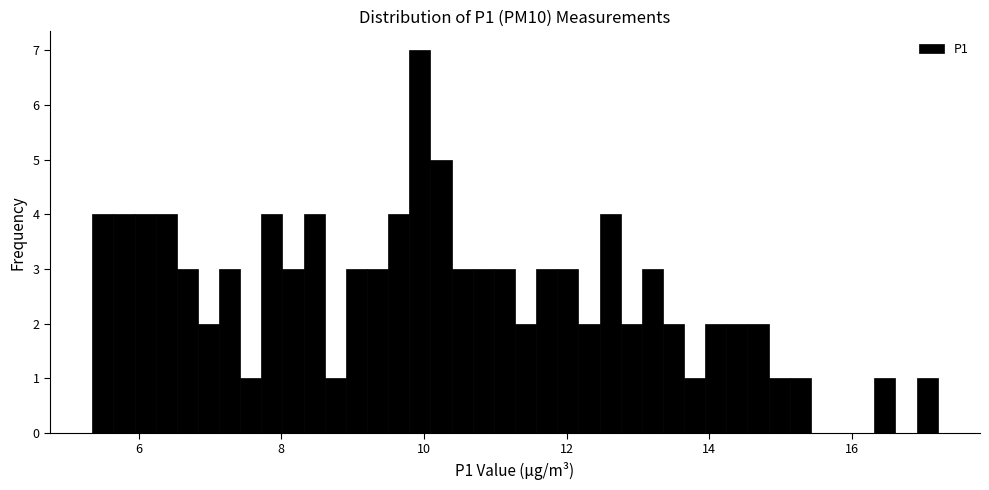

Around what value on the x-axis is the tallest bar? Give the approximate position of its centre, as read against the axis.

10.0